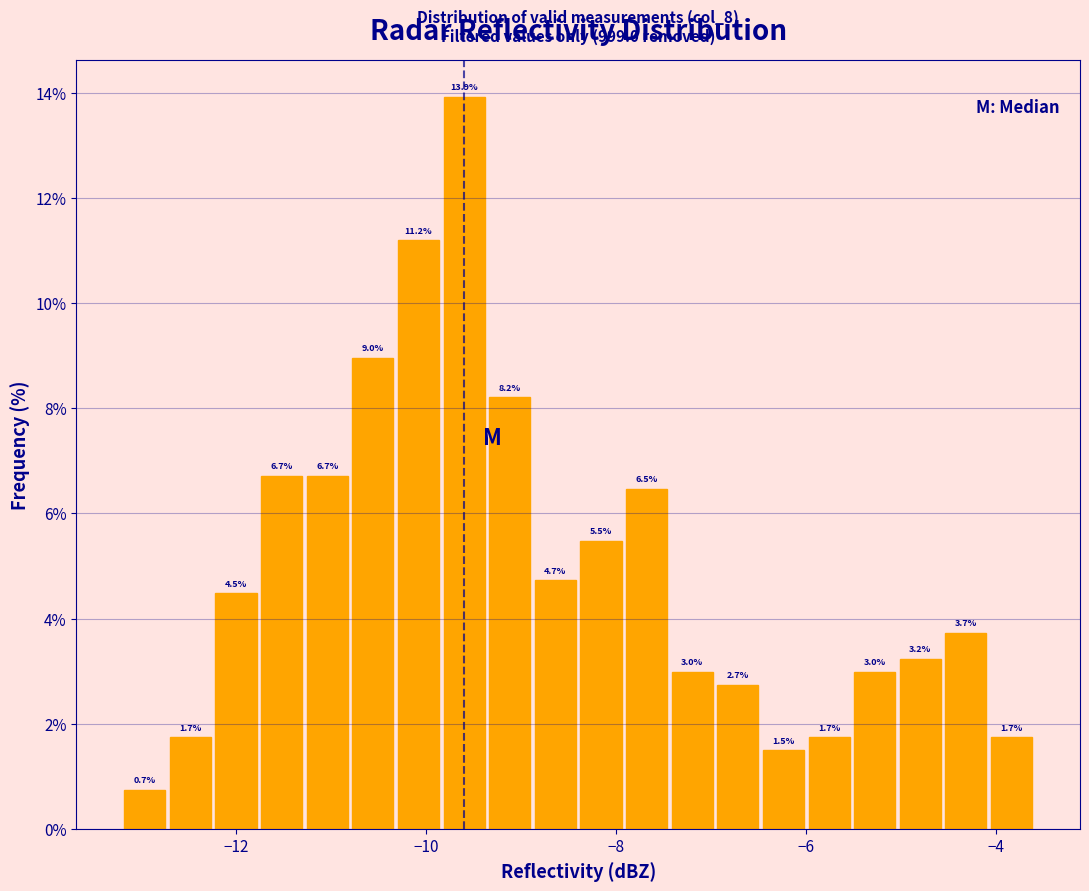

Read against the x-axis, roughly where is the centre of the tallest bar?

-9.6